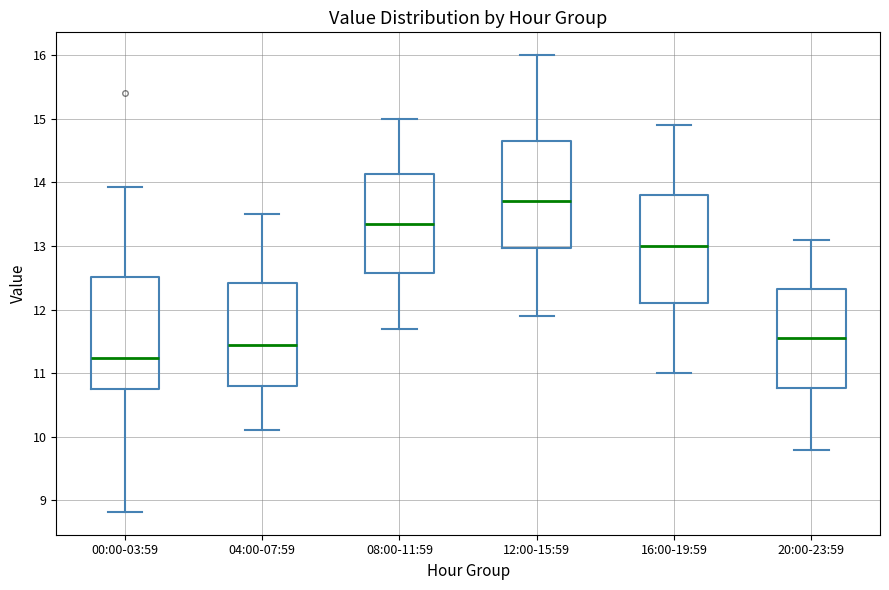

Where does the median line of the box for 00:00-03:59 sit on the y-axis? The values are not printed on the chart, so give them approximately, as read against the axis.

11.2